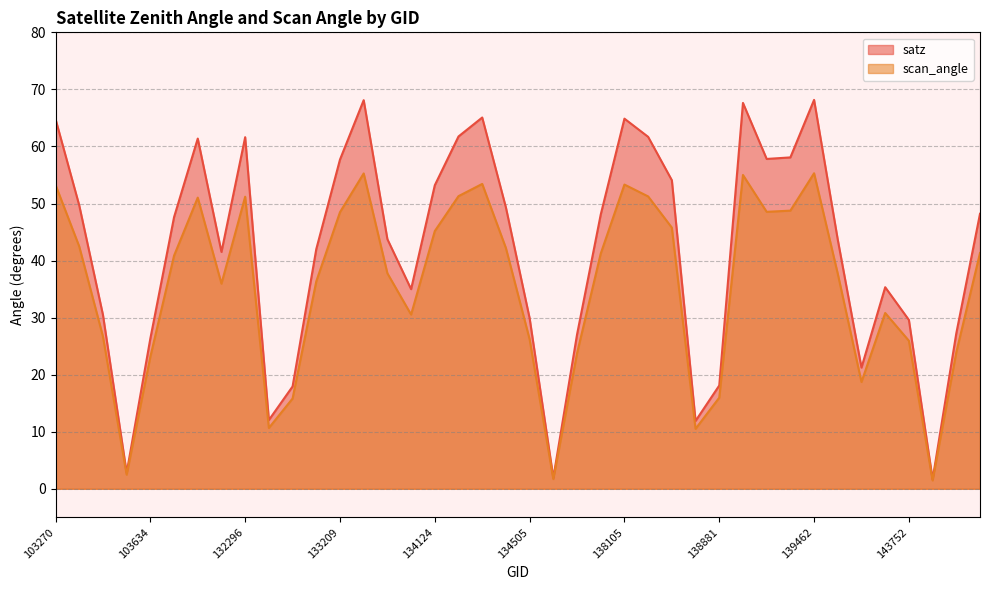

Reading left to right, list all the values displayed in this chart.

satz: 64.8	49.7	30.5	2.8	26.3	47.6	61.4	41.5	61.6	12.1	17.9	42.0	57.7	68.1	43.8	35.0	53.2	61.8	65.1	49.3	29.9	1.9	27.0	48.1	64.9	61.7	54.1	11.9	18.1	67.6	57.8	58.1	68.2	43.6	21.2	35.3	29.6	1.6	27.2	48.2
scan_angle: 53.3	42.5	26.7	2.5	23.1	40.9	51.0	36.0	51.2	10.7	15.8	36.4	48.5	55.3	37.8	30.5	45.2	51.3	53.4	42.2	26.2	1.7	23.7	41.2	53.3	51.2	45.8	10.5	16.0	55.0	48.5	48.8	55.3	37.7	18.7	30.8	25.9	1.5	23.9	41.3